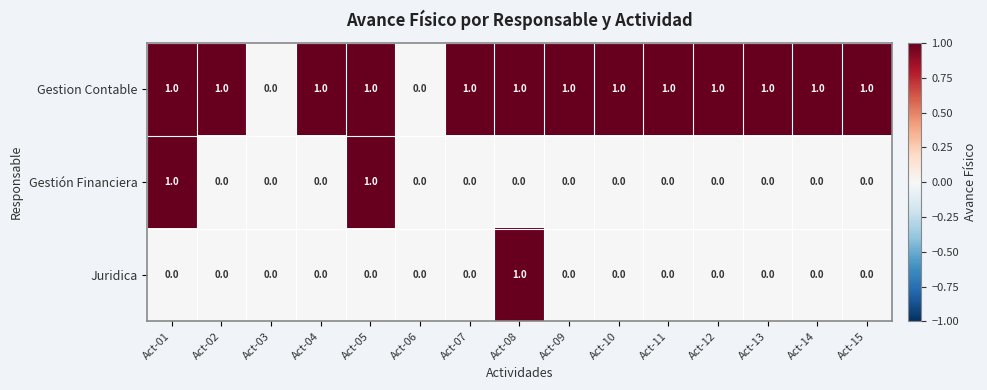

The Gestión Financiera series shows 0 at Act-09. True or false?

True